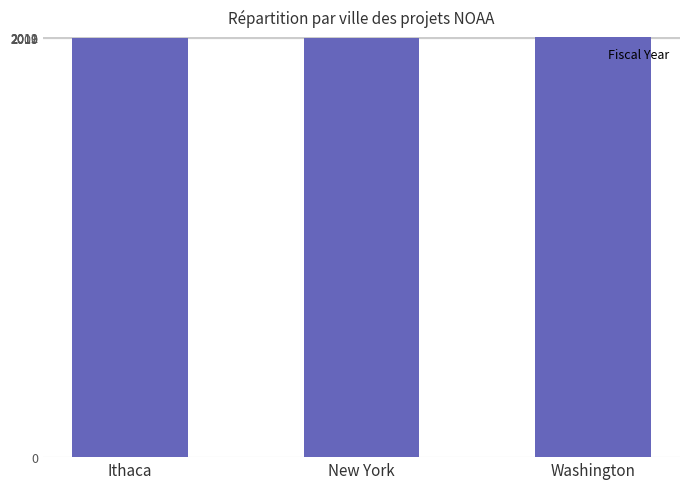

Count the number of data series in this chart.

1